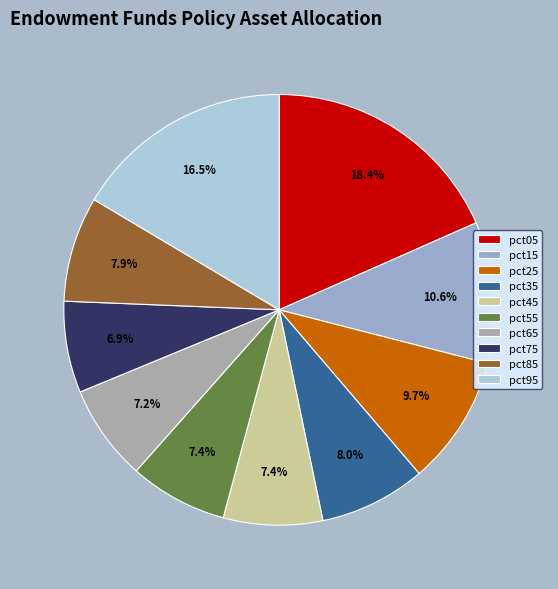

The pct85 slice represents 8% of the pie. True or false?

True